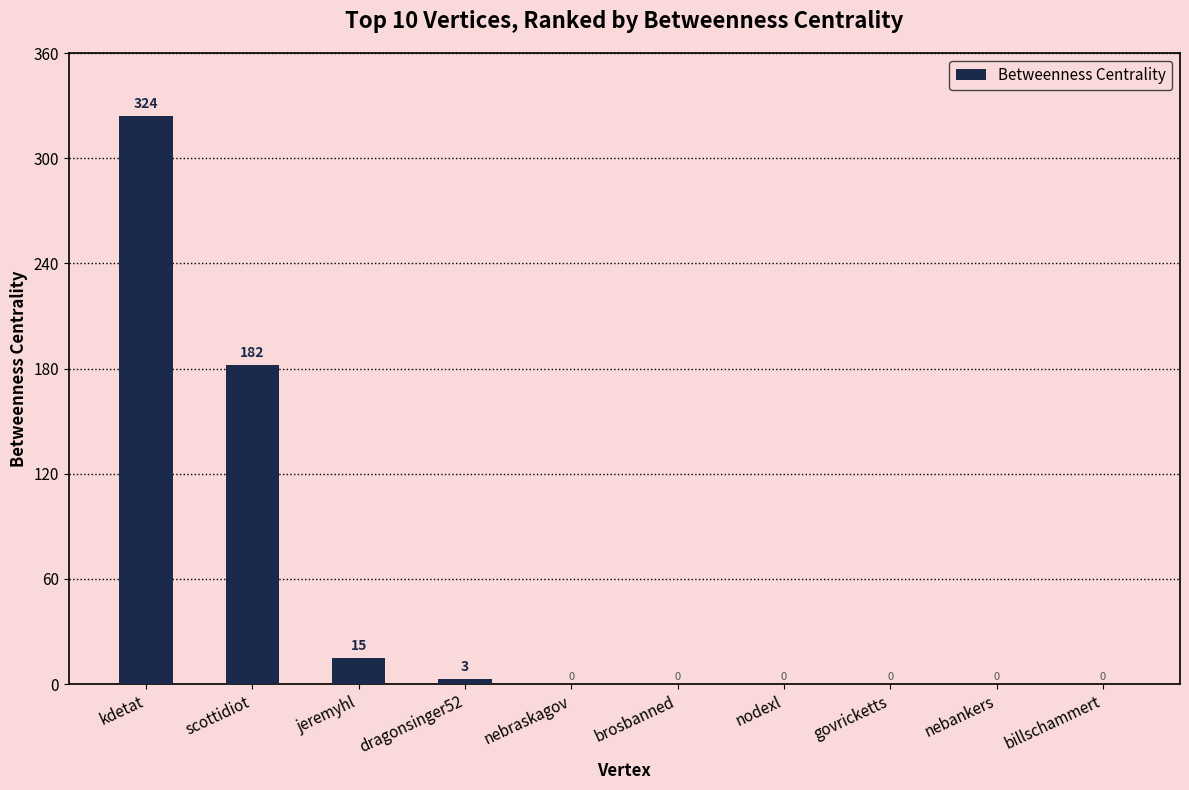

Which label corresponds to the largest value in the chart?

kdetat